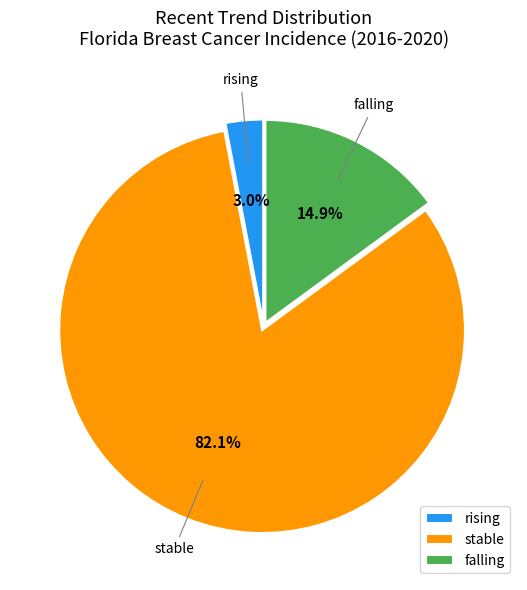

True or false: rising accounts for 3% of the total.

True